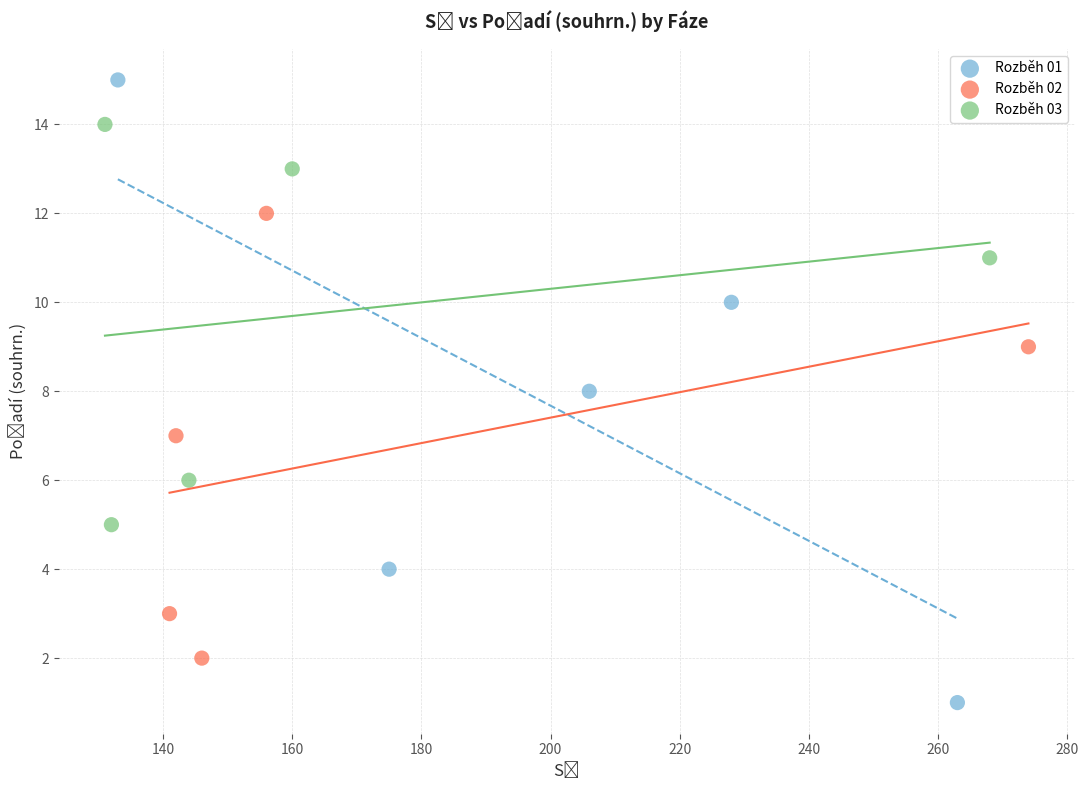

Which series contains the lowest Y value?

Rozběh 01